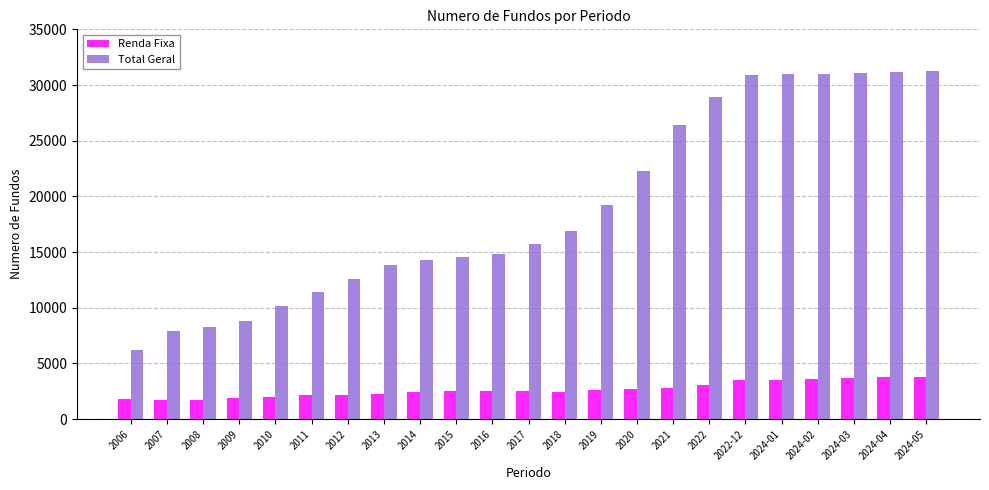

Which series has the largest range (max minus min)?

Total Geral